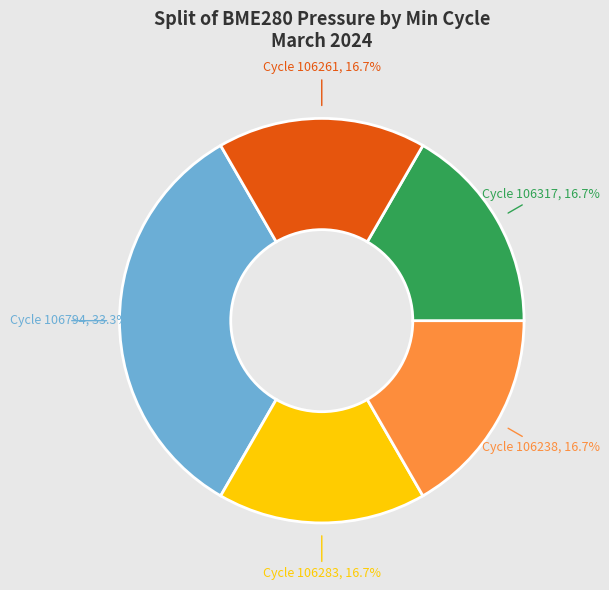

What is the largest slice in the pie chart?

Cycle 106794